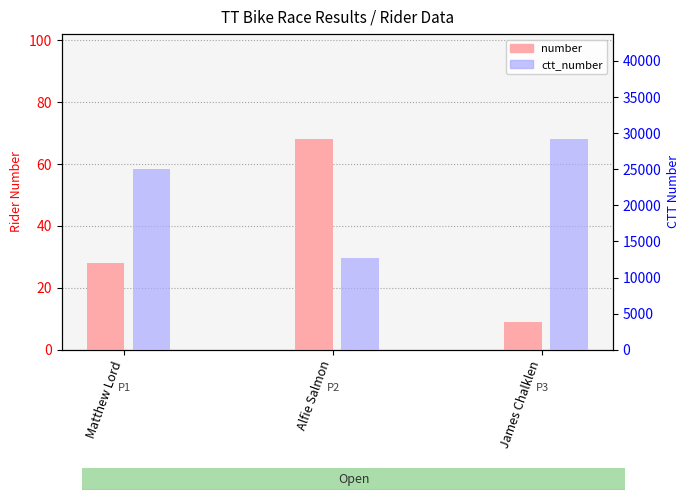

List the series in order of their peak value, highest first.

ctt_number, number